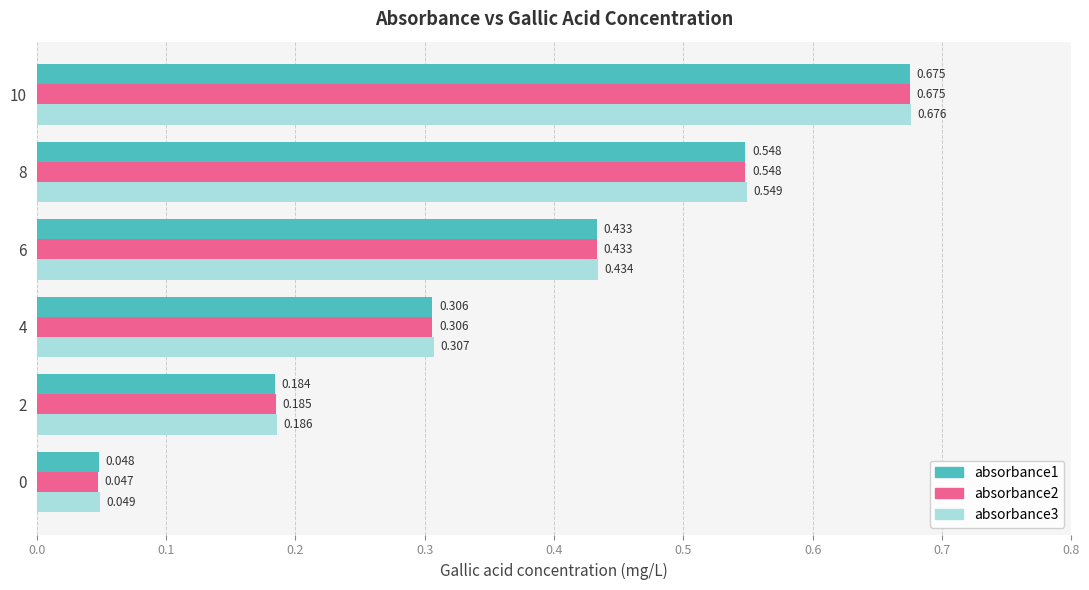

How many distinct data groups are displayed?

3